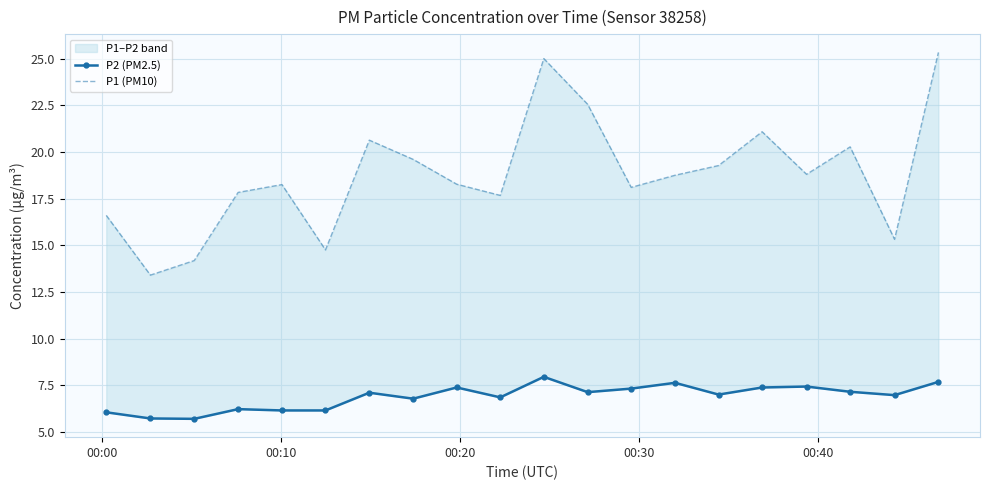

True or false: P2 (PM2.5) has a value of 4.6 at 17.

False